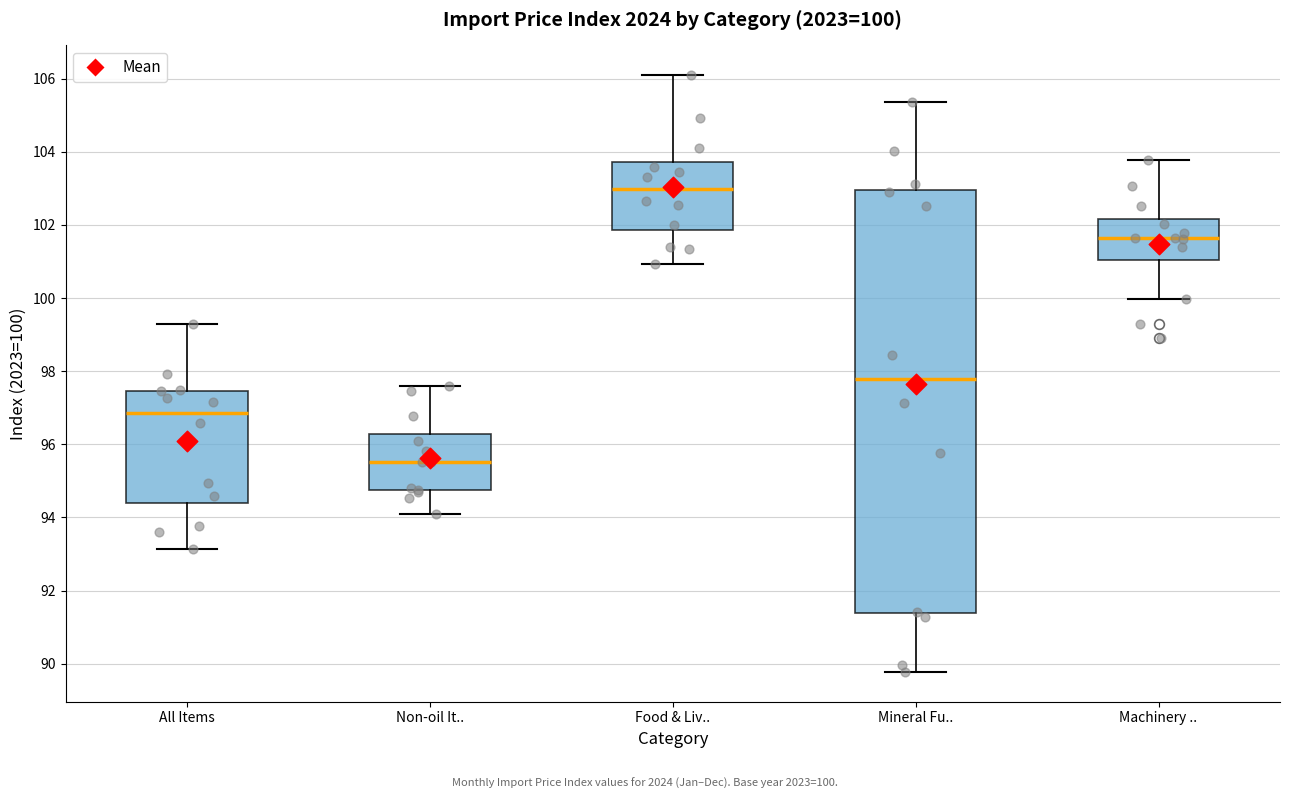

Which box's median line is the lowest?

Non-oil It..